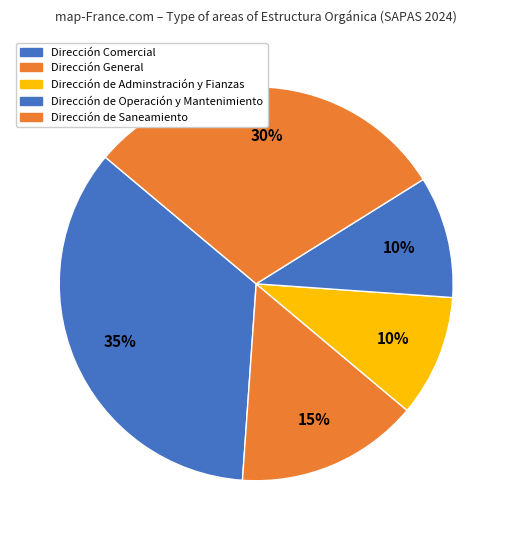

How many slices are in this pie chart?

5